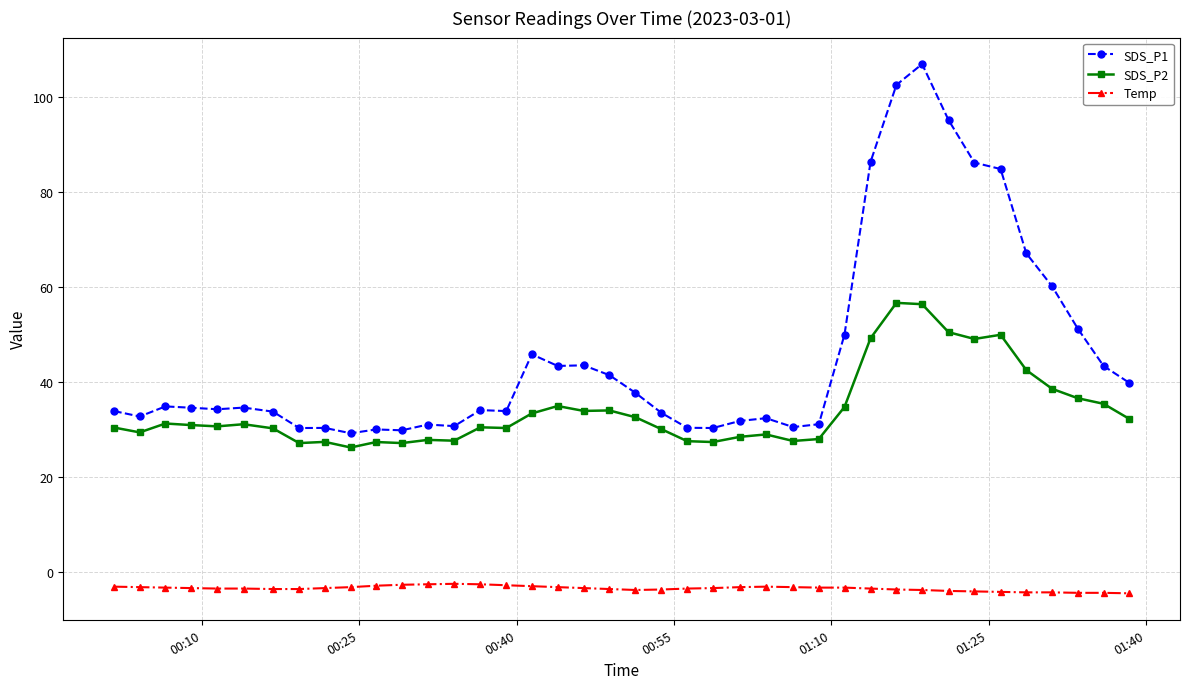

What is the average value of the SDS_P1 series?

45.7